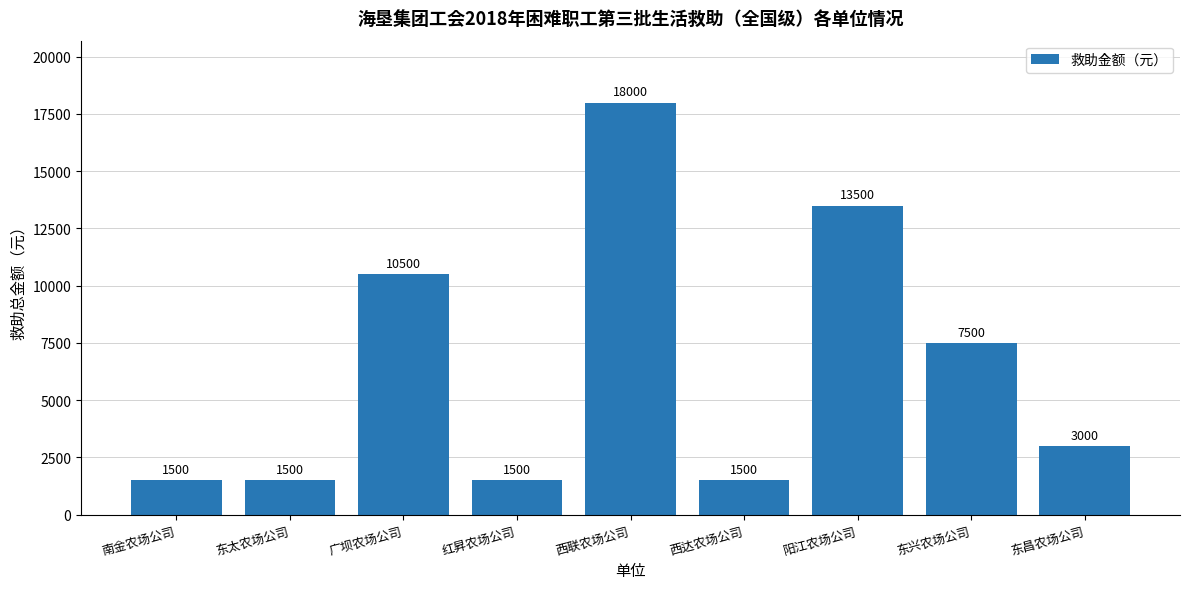

True or false: the data shows 3000 at 东昌农场公司.

True